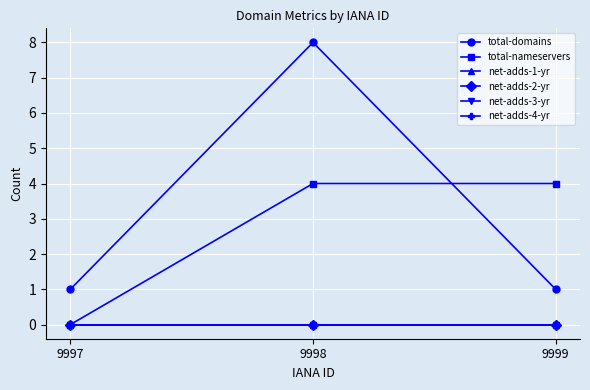

How many categories are shown in the chart?

3